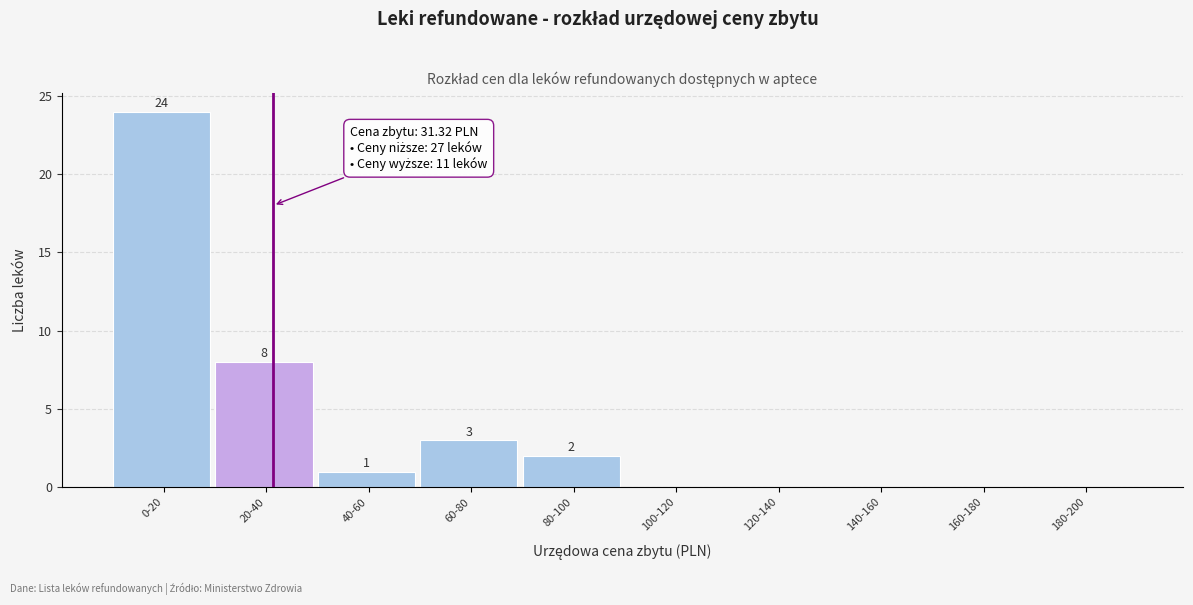

Reading right to left, transcribe all the data shown in this chart.

180-200=0	160-180=0	140-160=0	120-140=0	100-120=0	80-100=2	60-80=3	40-60=1	20-40=8	0-20=24